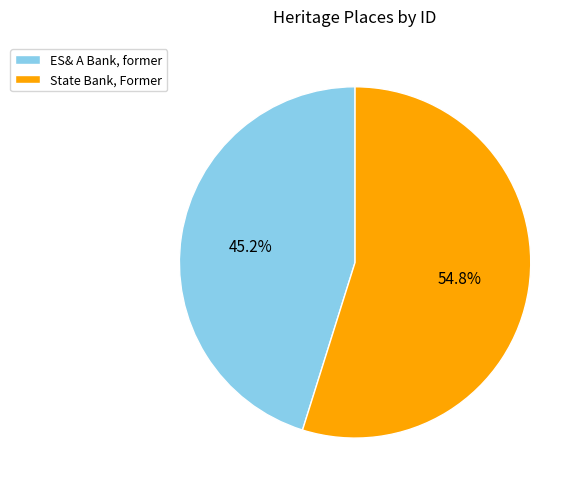

The State Bank, Former slice represents 55% of the pie. True or false?

True